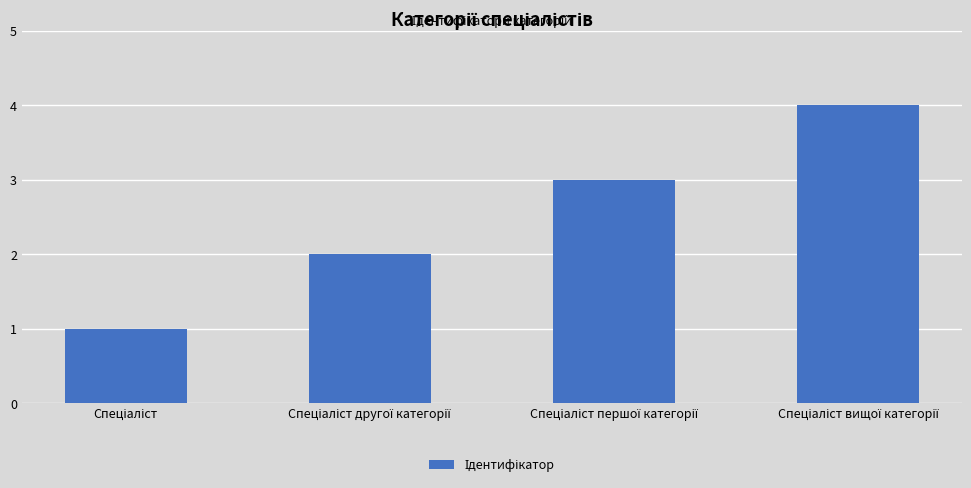

What is the greatest value displayed?

4